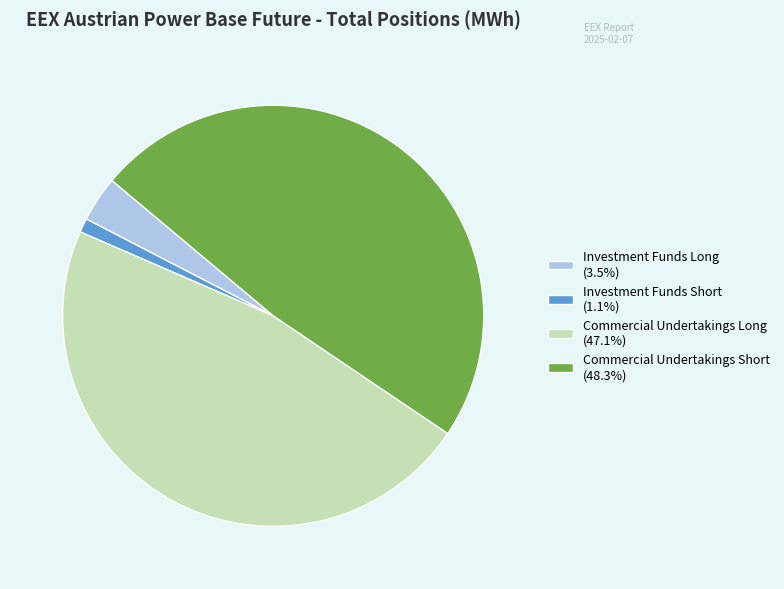

Does any single category account for the majority?

No